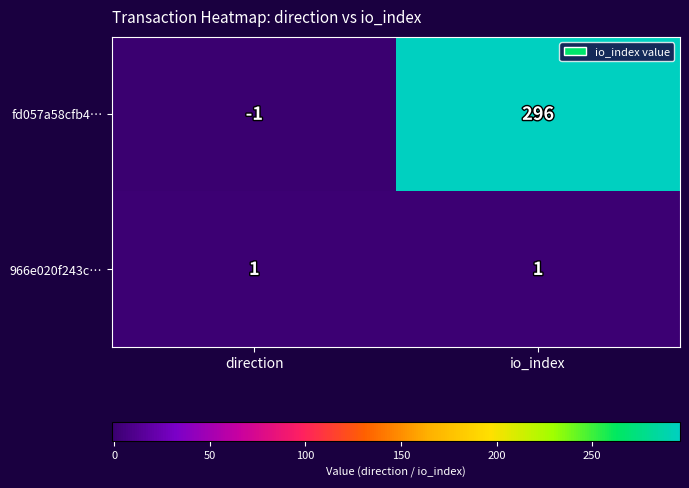

Is it true that 966e020f243c… equals 1 at direction?

True